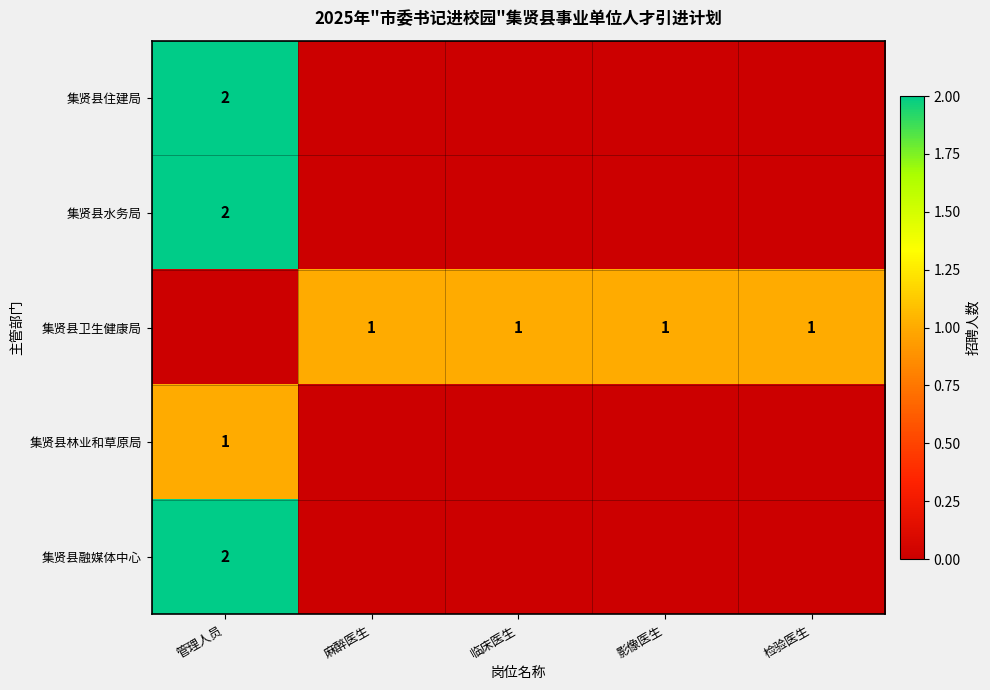

Is it true that 集贤县卫生健康局 equals 1 at 检验医生?

True